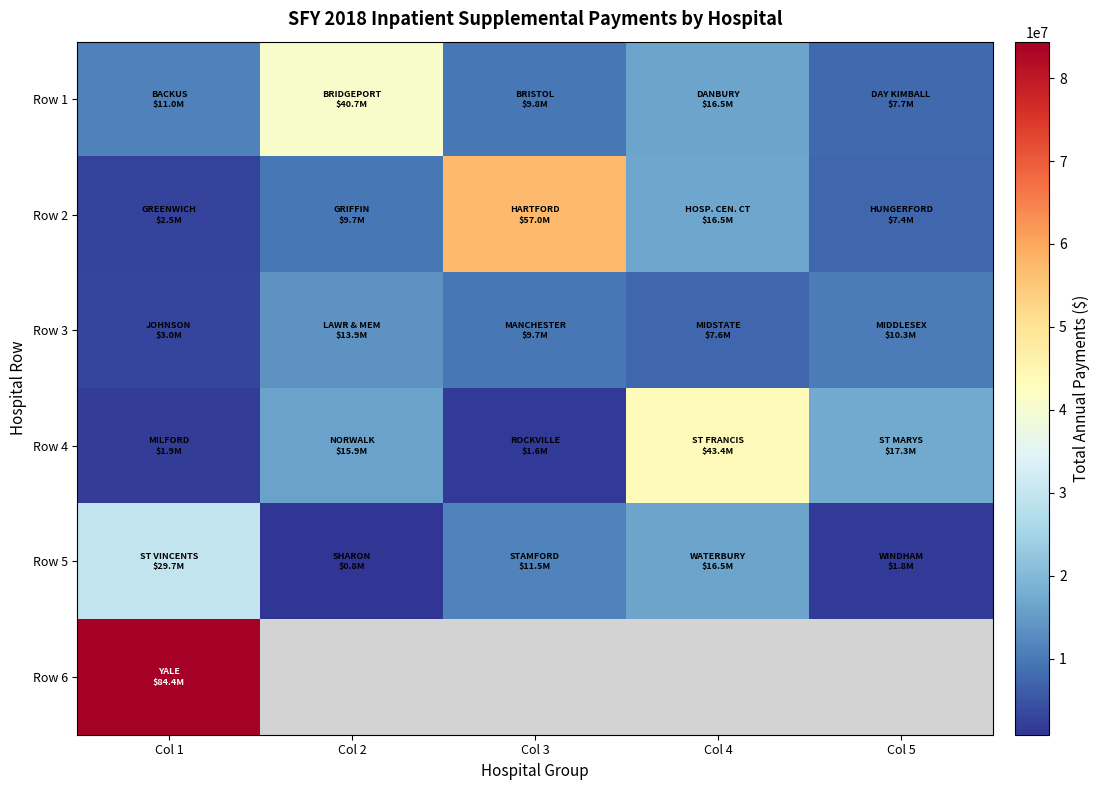

At Col 1, list the series in order from largest to smallest.

Row 6, Row 5, Row 1, Row 3, Row 2, Row 4